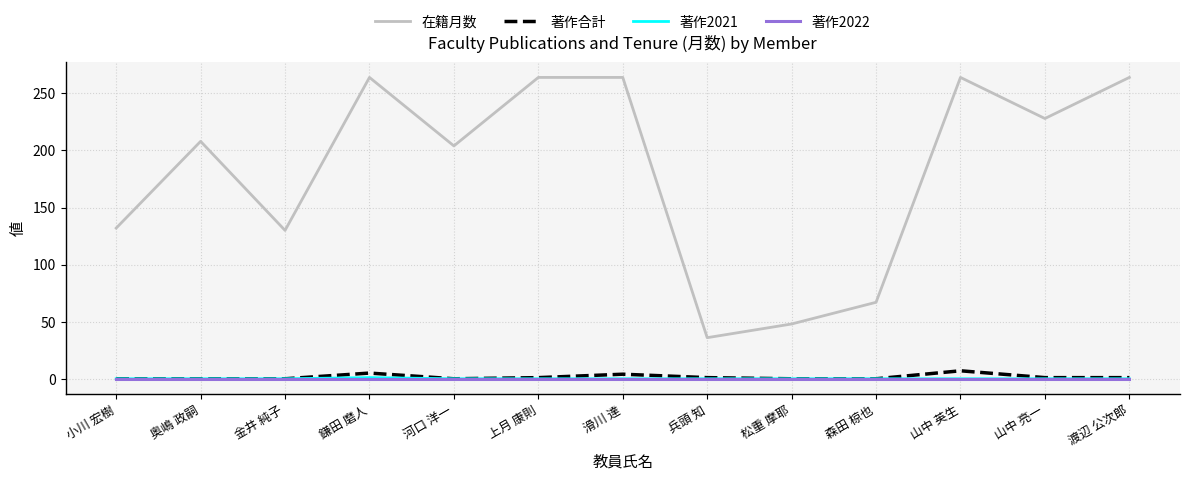

Which series has the largest range (max minus min)?

在籍月数